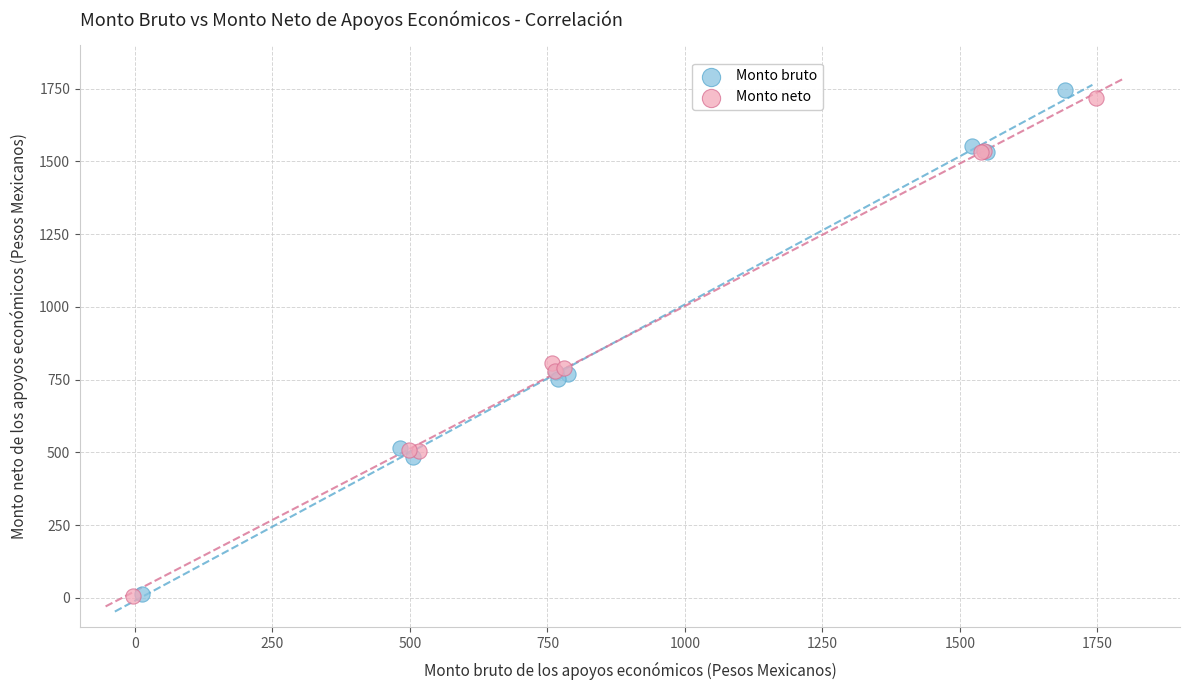

Which series has the widest spread of Y values?

Monto bruto